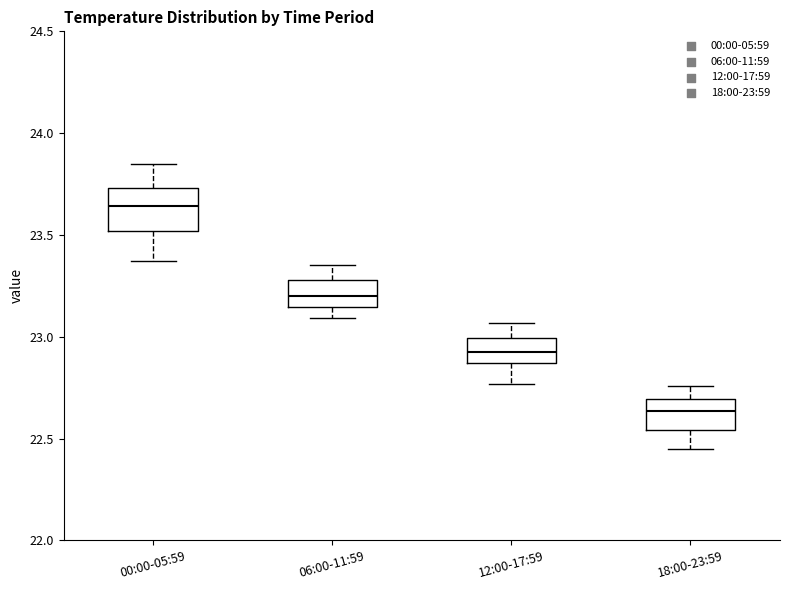

Which box is the tallest, from its lower edge to its upper edge?

00:00-05:59